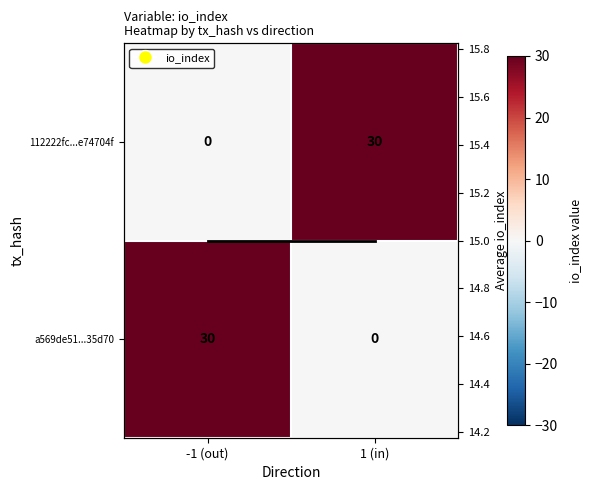

Where is 112222fc...e74704f nearest to the value 15?

-1 (out)